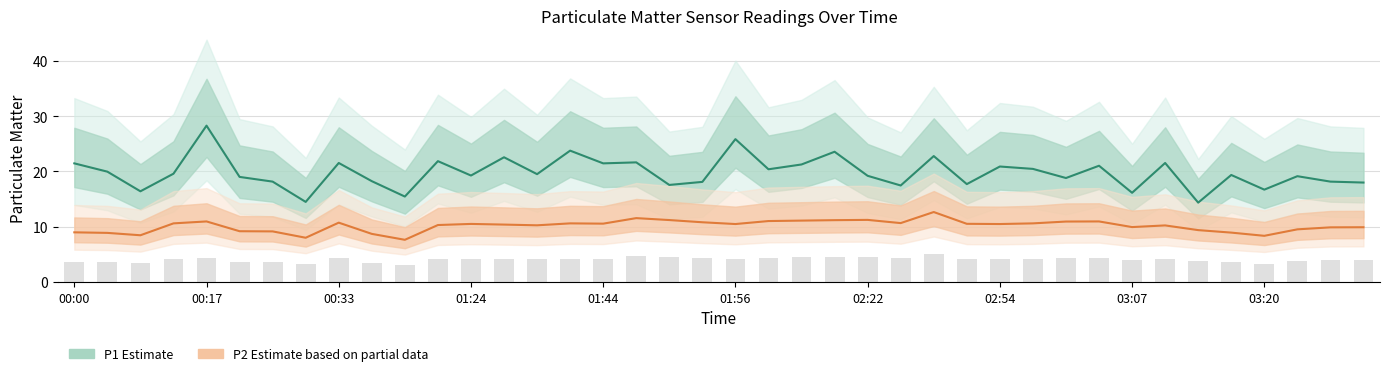

How many values in the P2 (Estimate based on partial data) series are below 10?

15